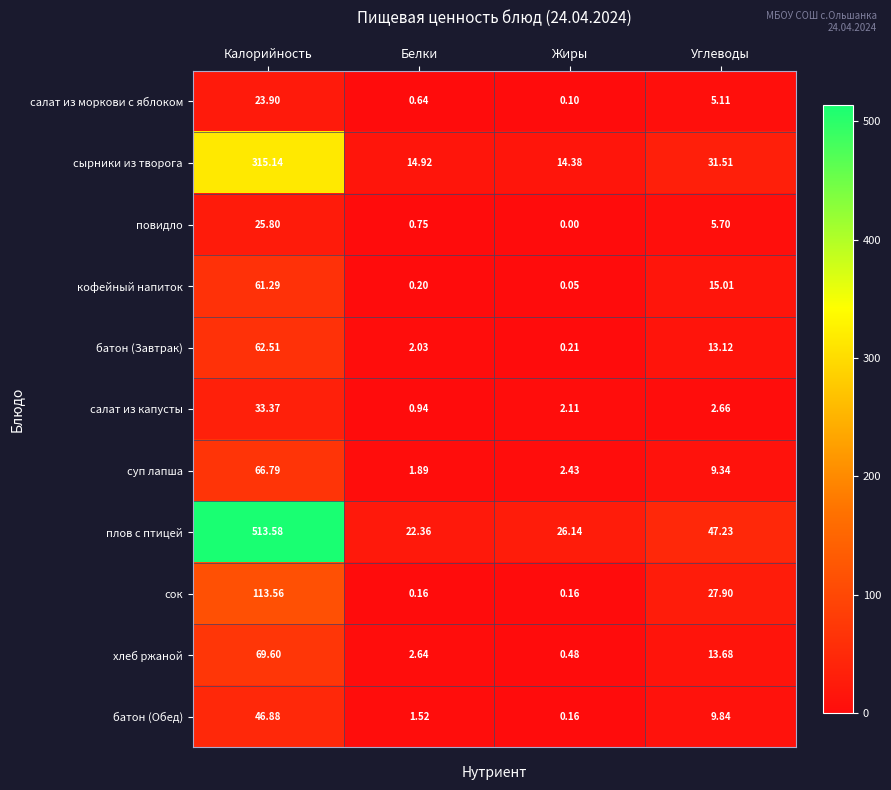

Which series changed the most between Калорийность and Белки?

плов с птицей